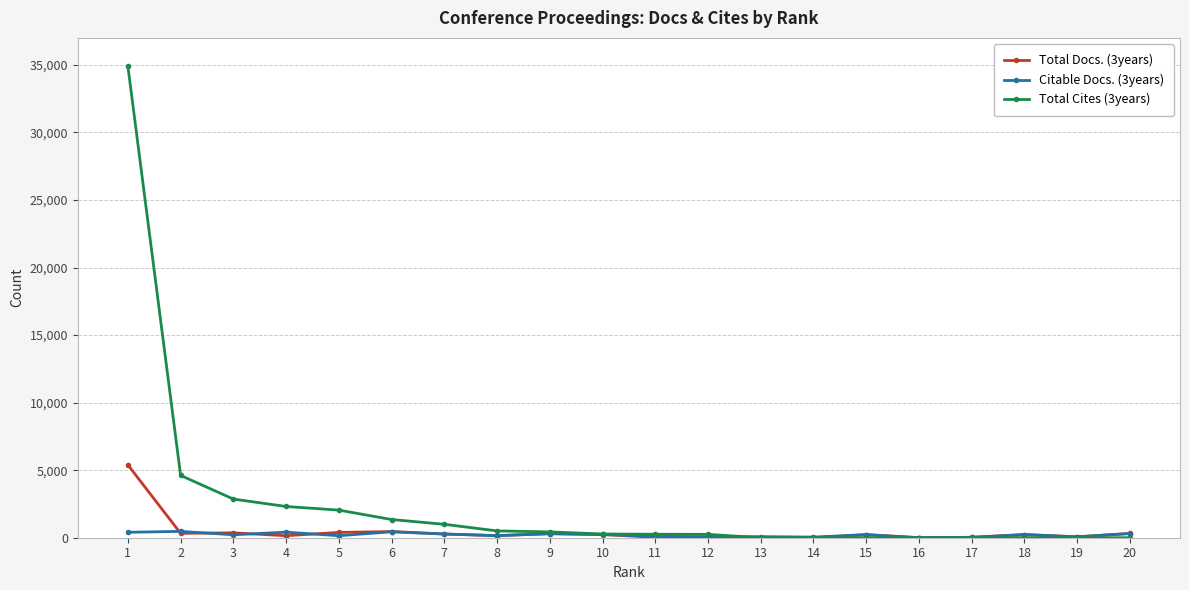

What is the difference between the Total Cites (3years) values at 19 and 10?

275